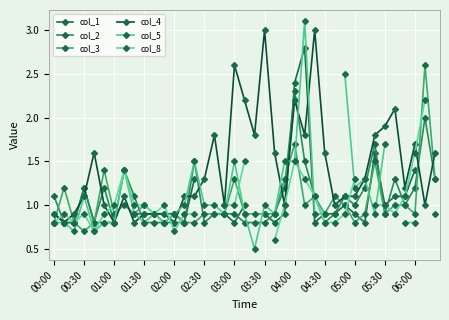

Which series has the largest total across all categories?

col_4